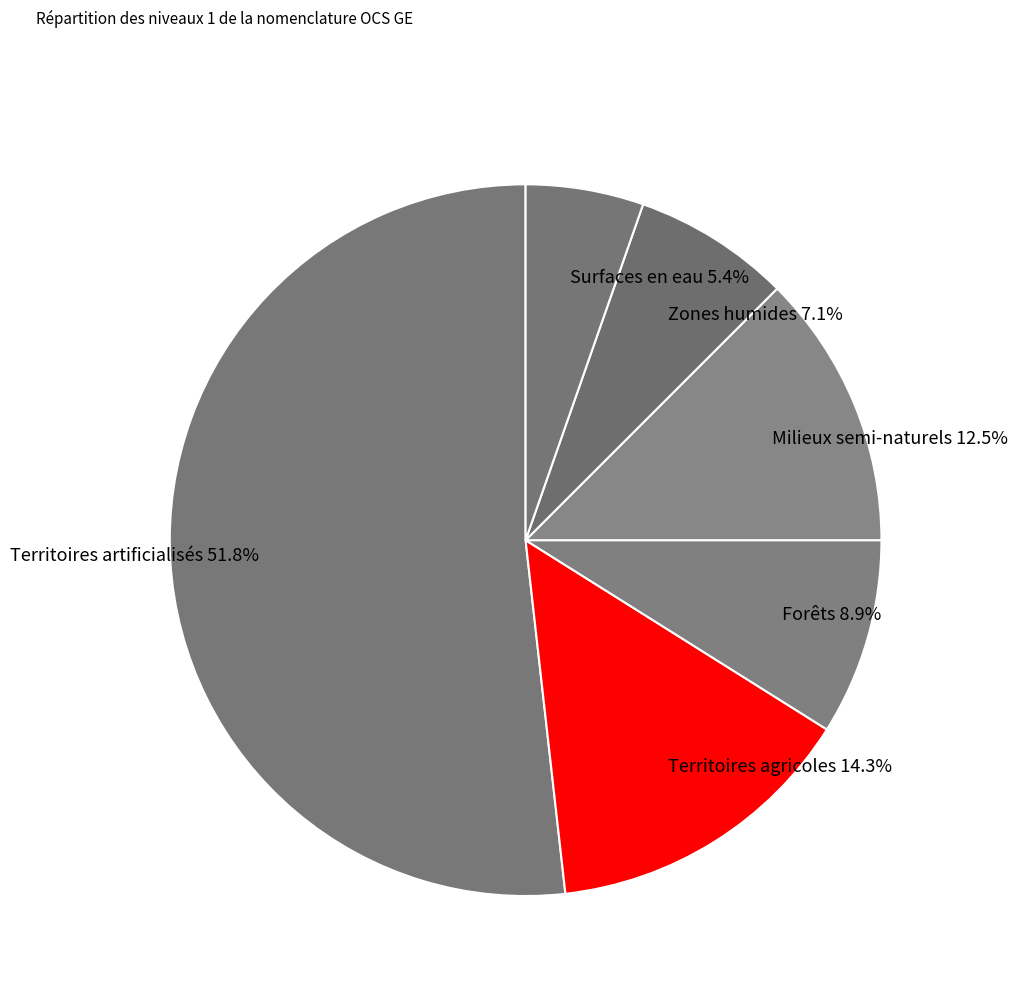

Is it true that Forêts is 9% of the pie?

True